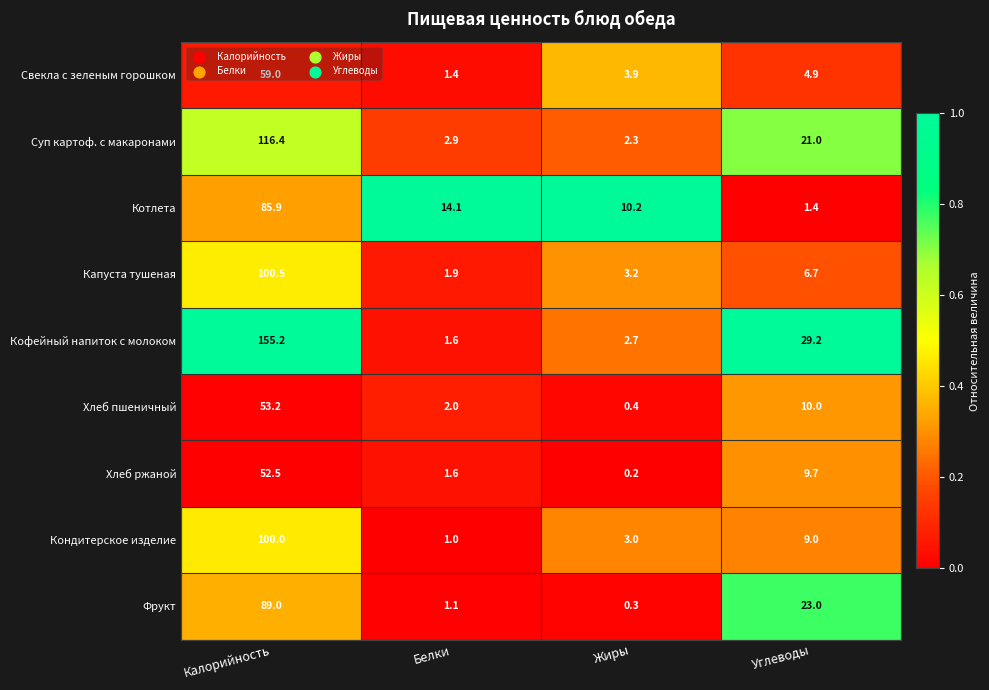

What is the difference between the maximum and minimum values in the Суп картоф. с макаронами series?

114.1